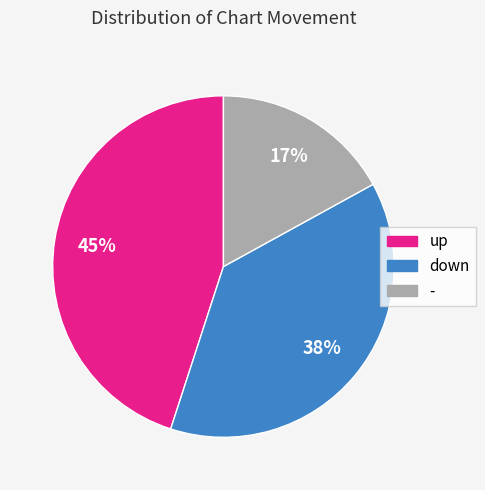

Which slice is the largest?

up